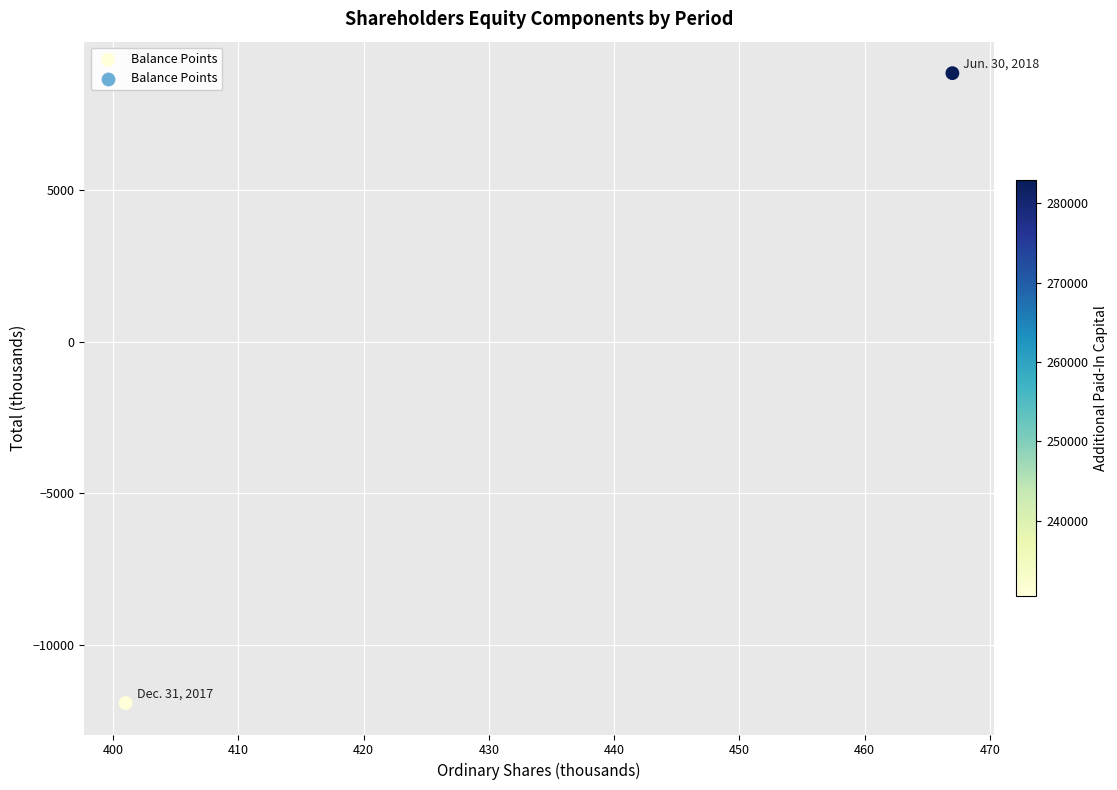

What is the range of Y values (max minus min)?

20777